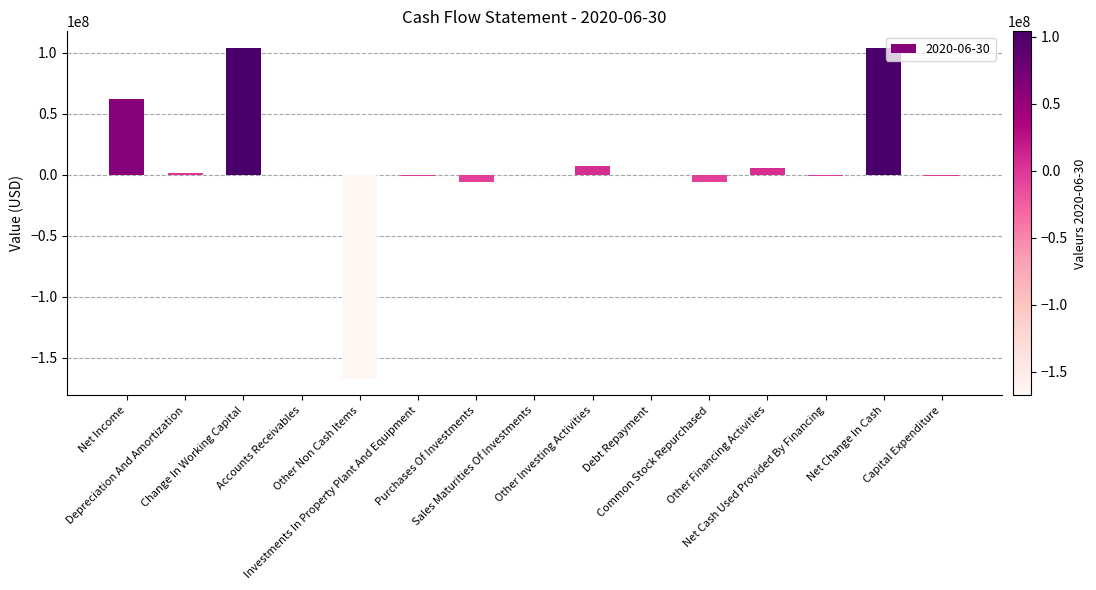

What is the greatest value displayed?

103880000